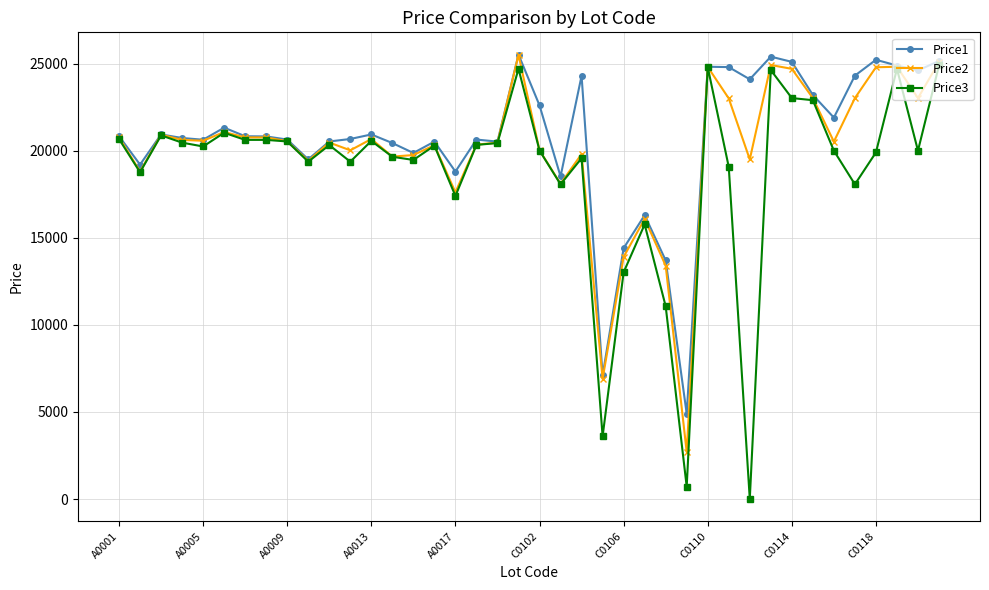

What is the maximum value shown in the chart?

25519